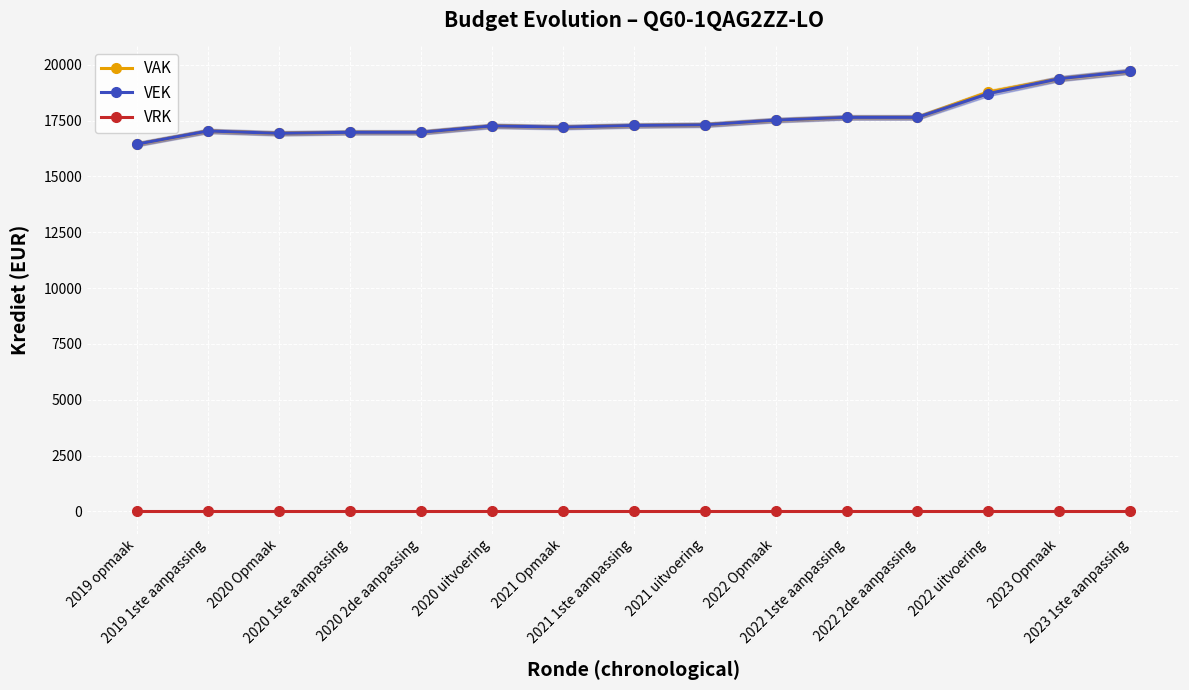

True or false: VAK has a value of 17263 at 2020 uitvoering.

True